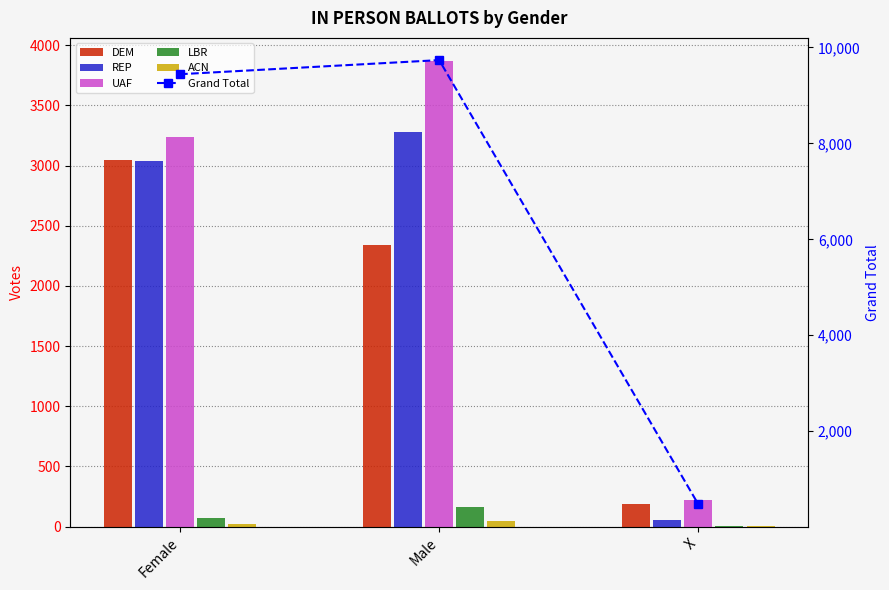

Between Female and Male, which series saw the biggest shift?

DEM